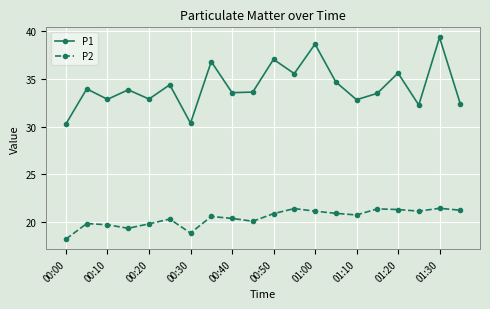

Which series has the widest spread of values?

P1